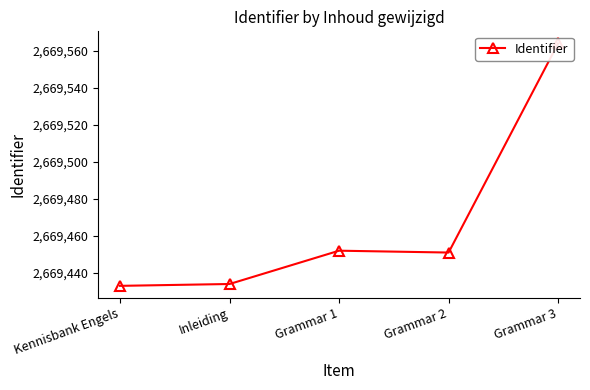

At which category does the data reach its first local valley?

Grammar 2